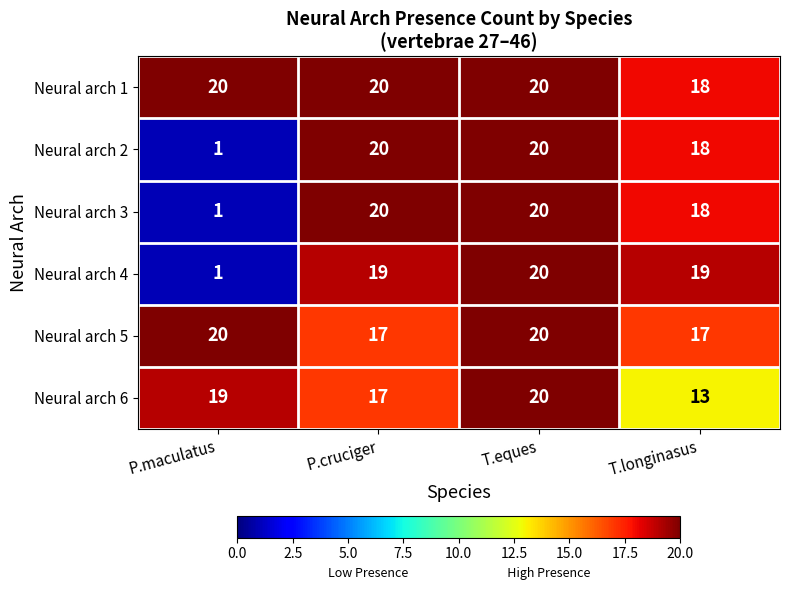

What is the maximum value shown in the chart?

20